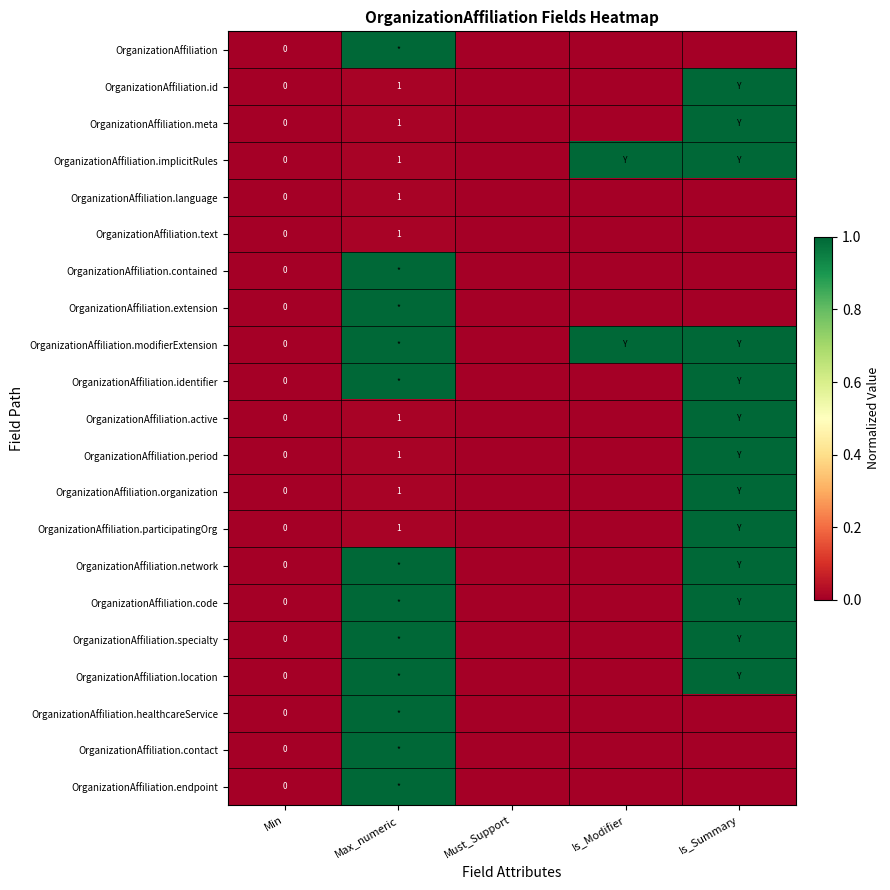

The value of OrganizationAffiliation.text at Max_numeric is 2. True or false?

False